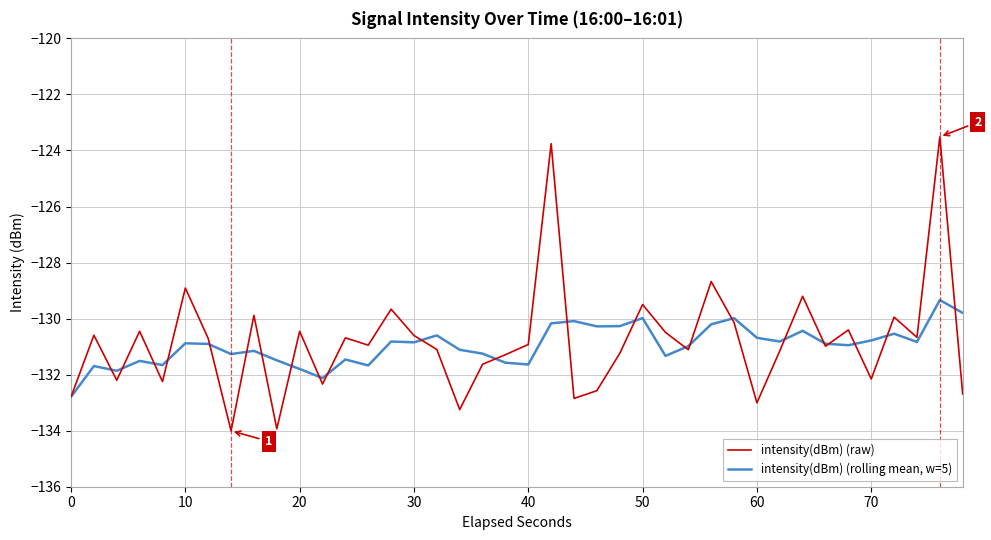

How many interior local valleys does the intensity(dBm) (raw) series have?

13